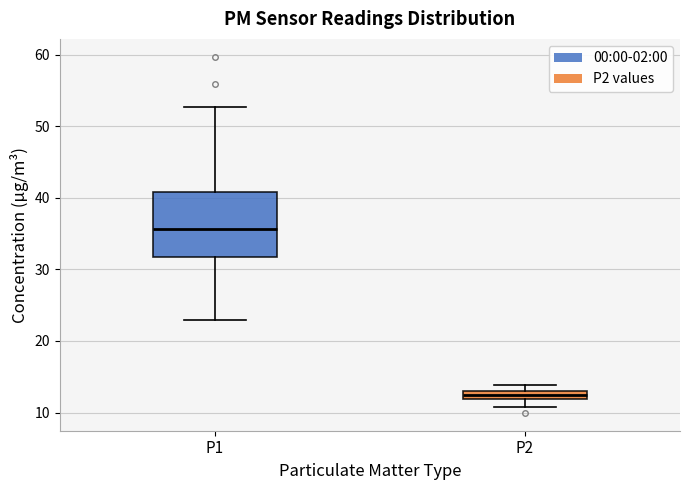

Which box is the tallest, from its lower edge to its upper edge?

P1